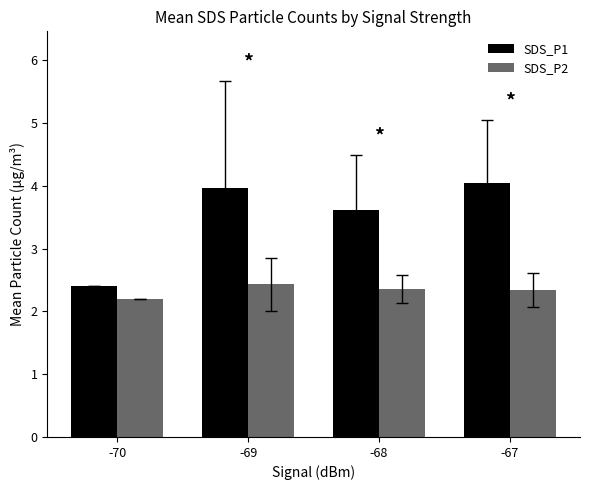

Rank the categories by SDS_P1 value from lowest to highest.

-70, -68, -69, -67